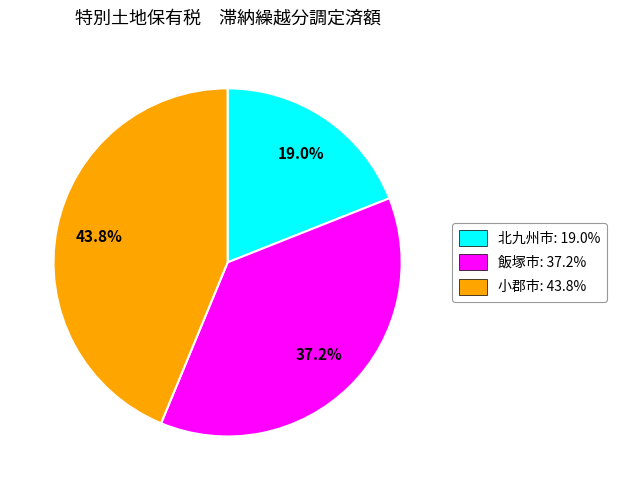

What is the smallest slice in the pie chart?

北九州市